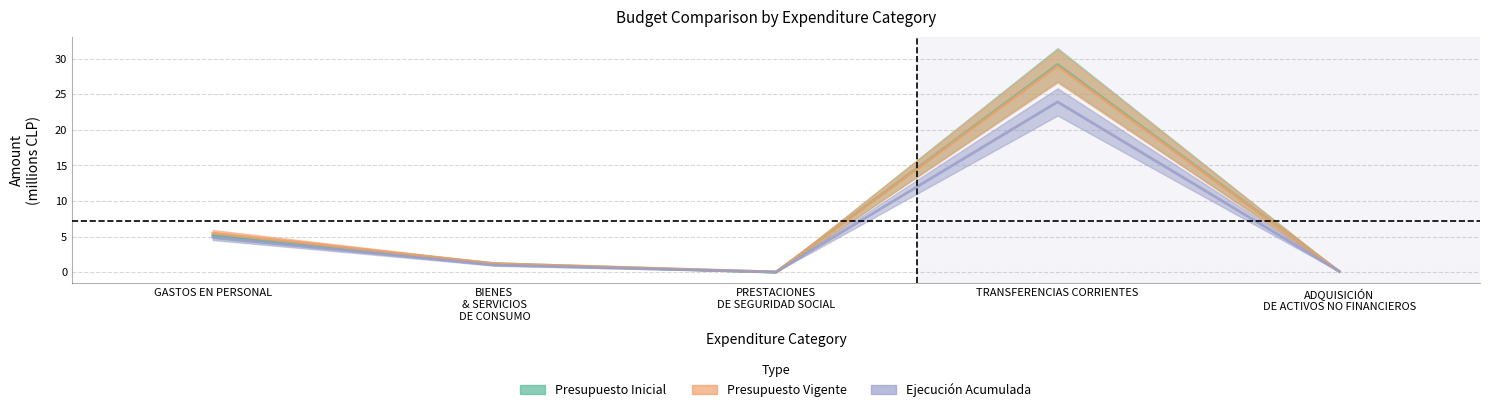

What is the approximate value of Ejecución Acumulada at PRESTACIONES DE SEGURIDAD SOCIAL?

0.1